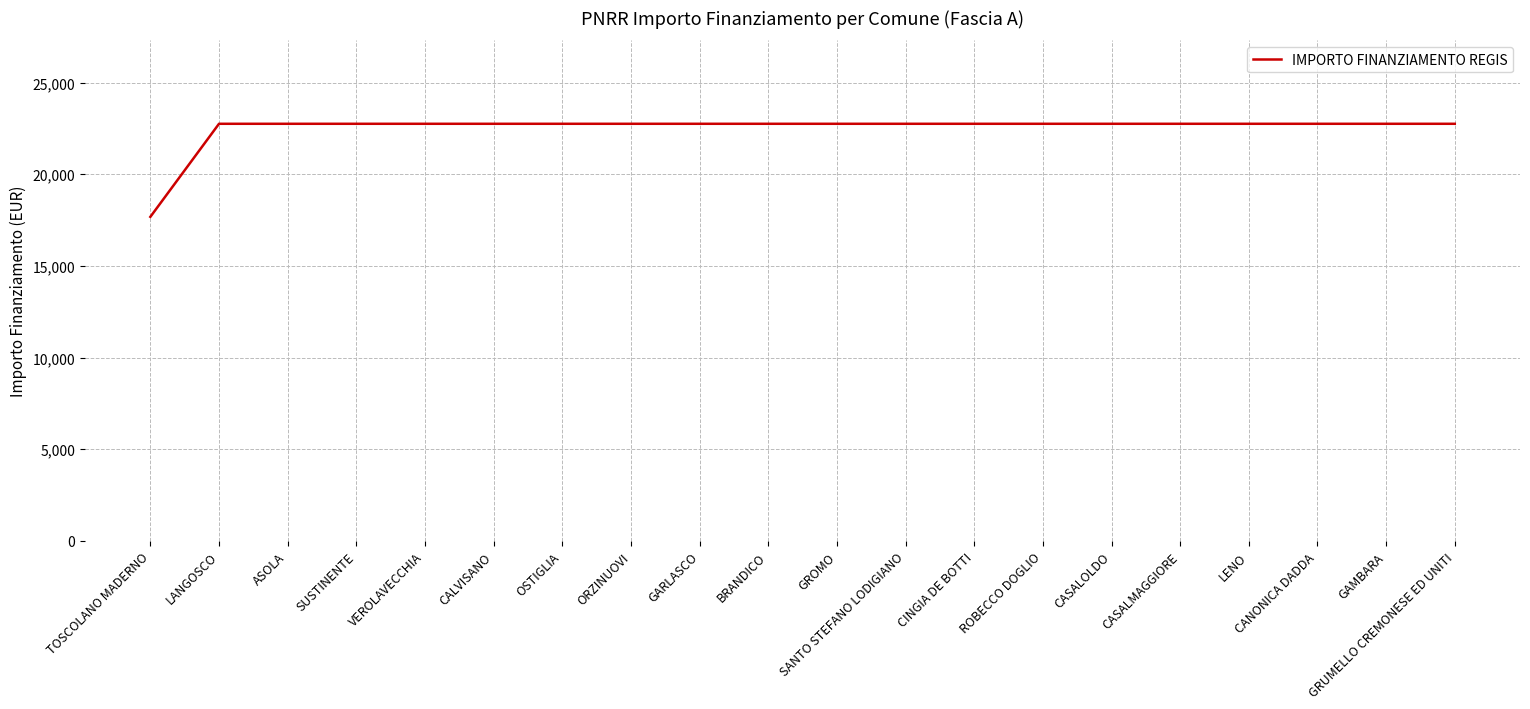

What is the approximate value at TOSCOLANO MADERNO?

17674.8